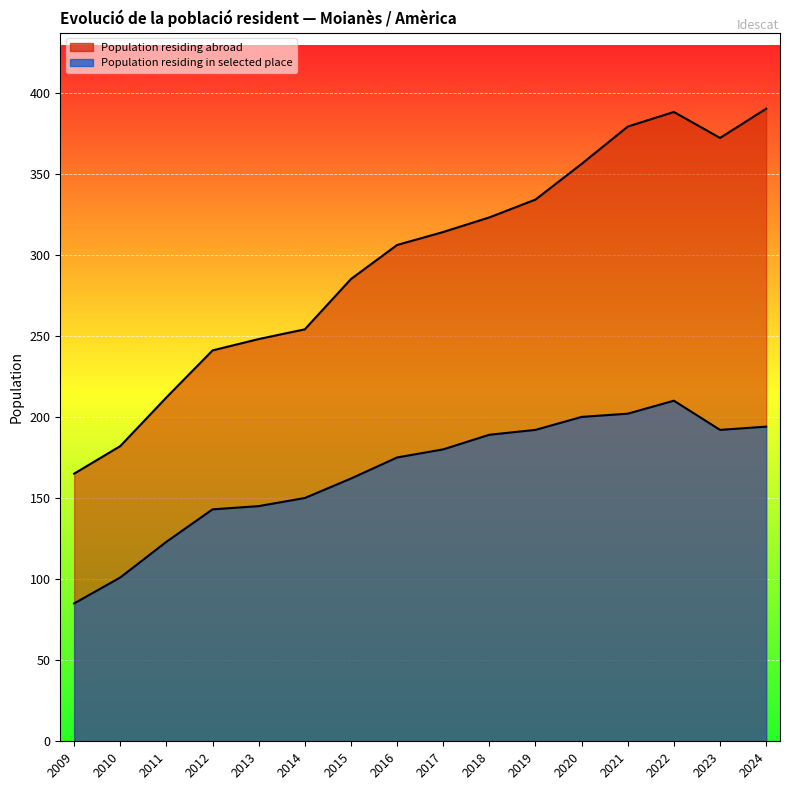

What is the difference between the highest and lowest values at 2011?

89